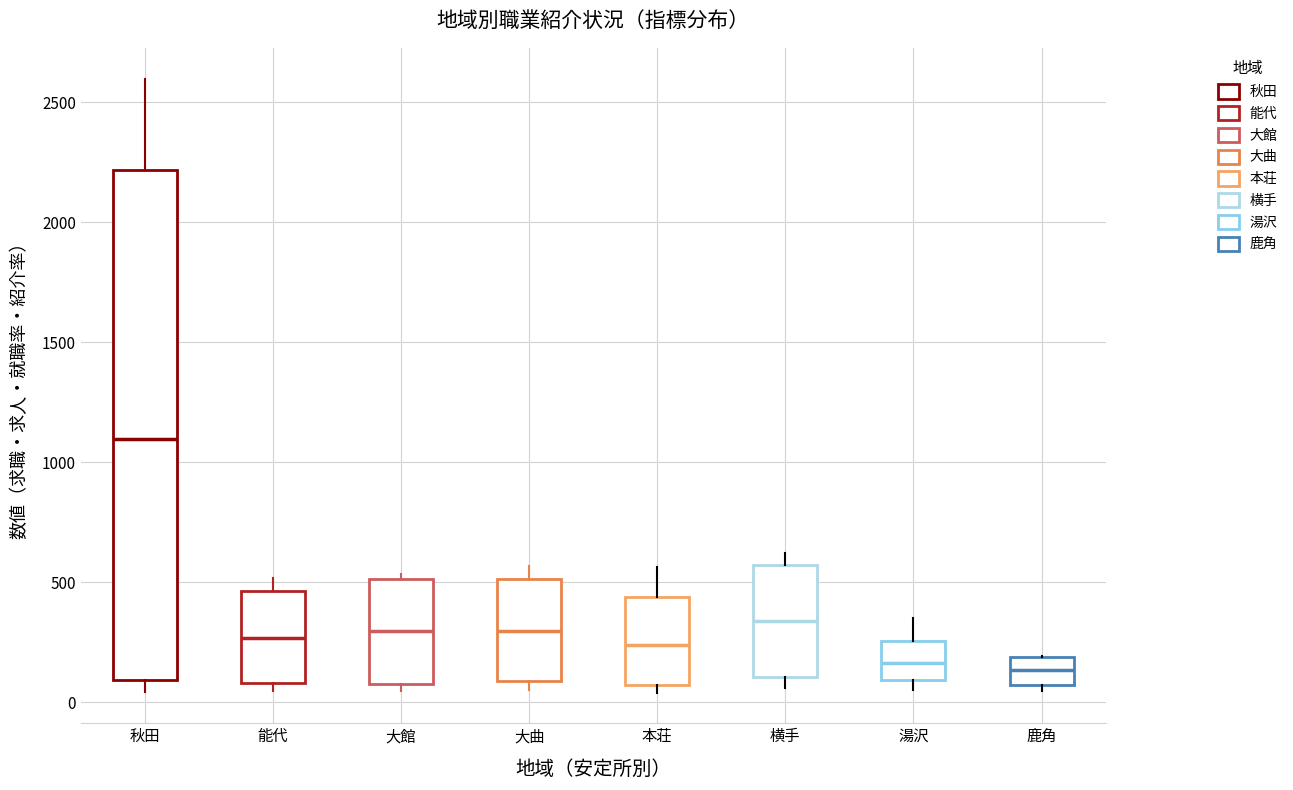

Which box's median line is the highest?

秋田